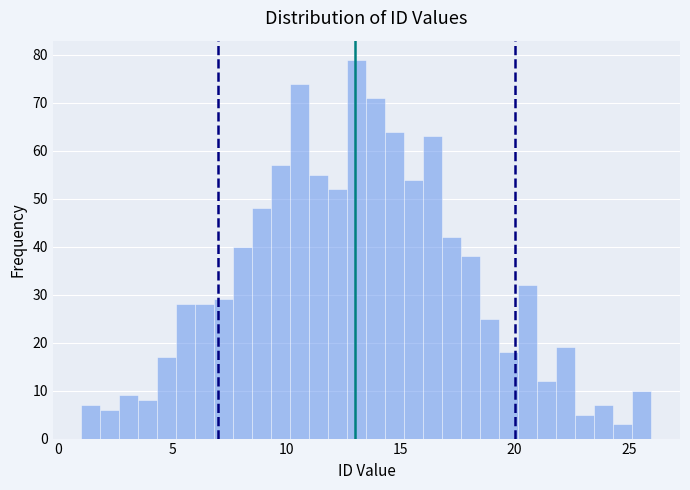

Read against the x-axis, roughly where is the centre of the tallest bar?

13.0